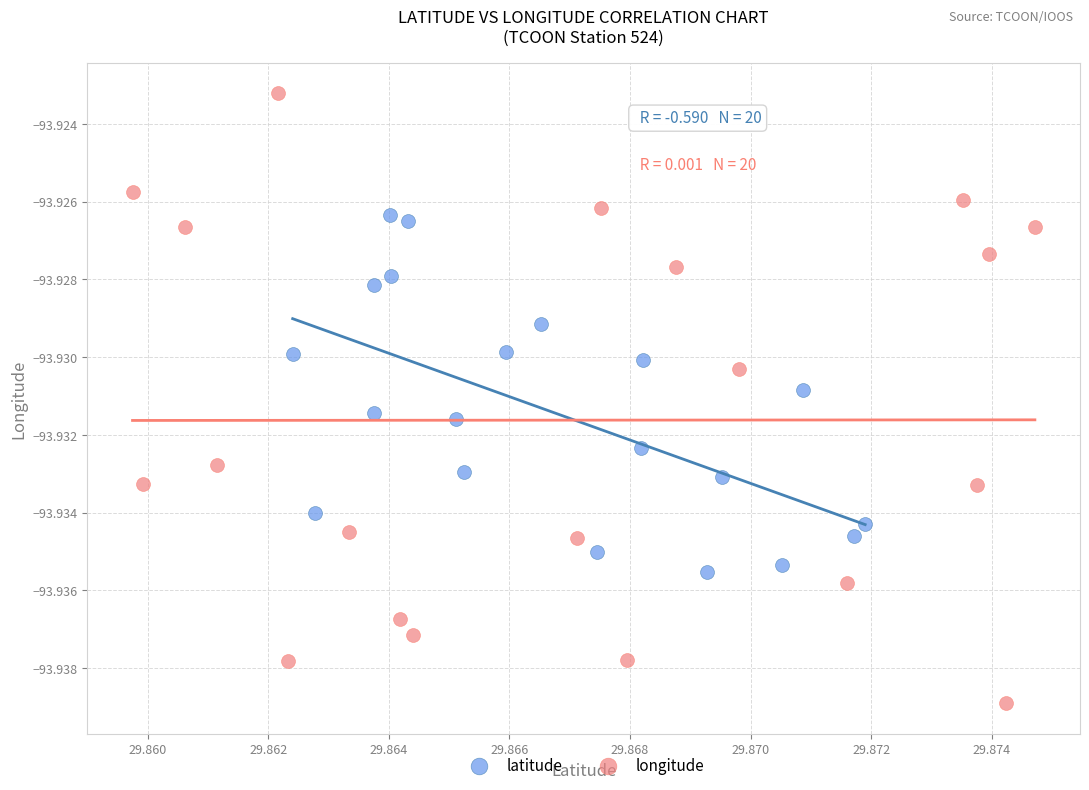

Which series reaches the minimum Y coordinate?

longitude